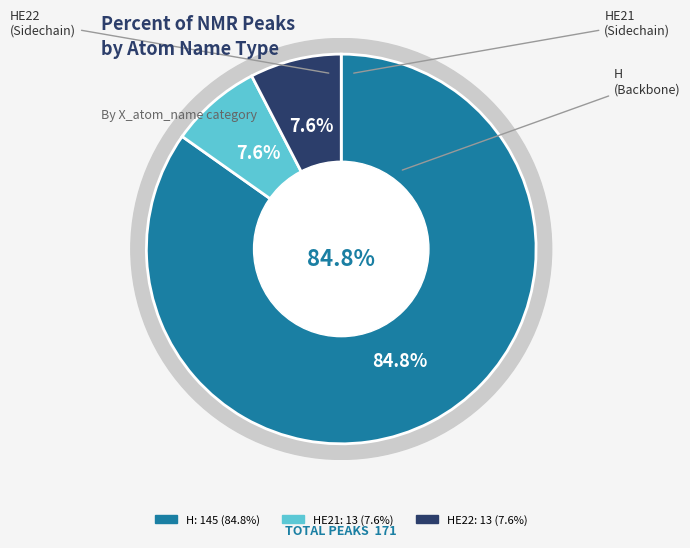

Rank the categories by value from highest to lowest.

H, HE21, HE22